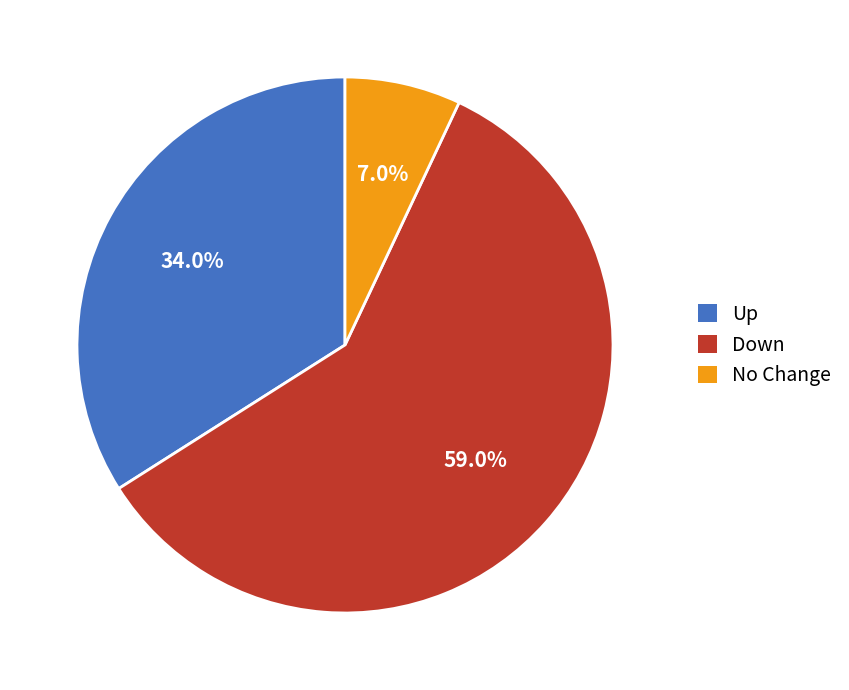

Which category accounts for the majority?

Down